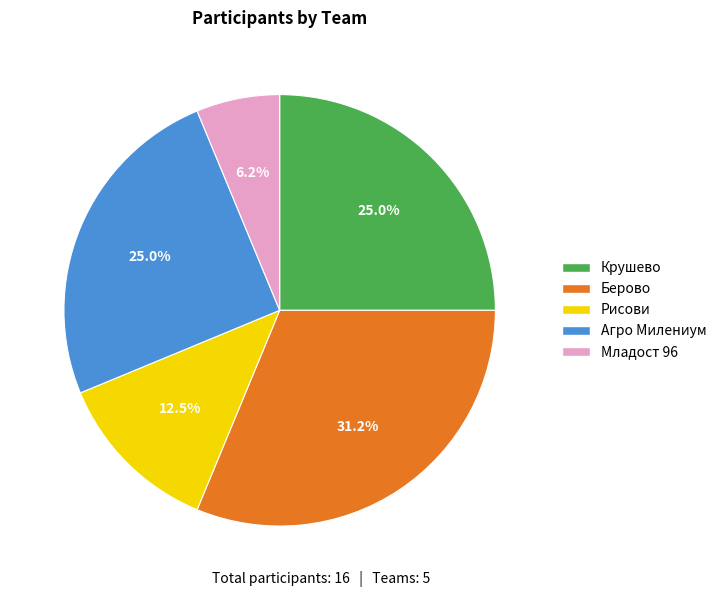

Which has a higher value, Младост 96 or Агро Милениум?

Агро Милениум